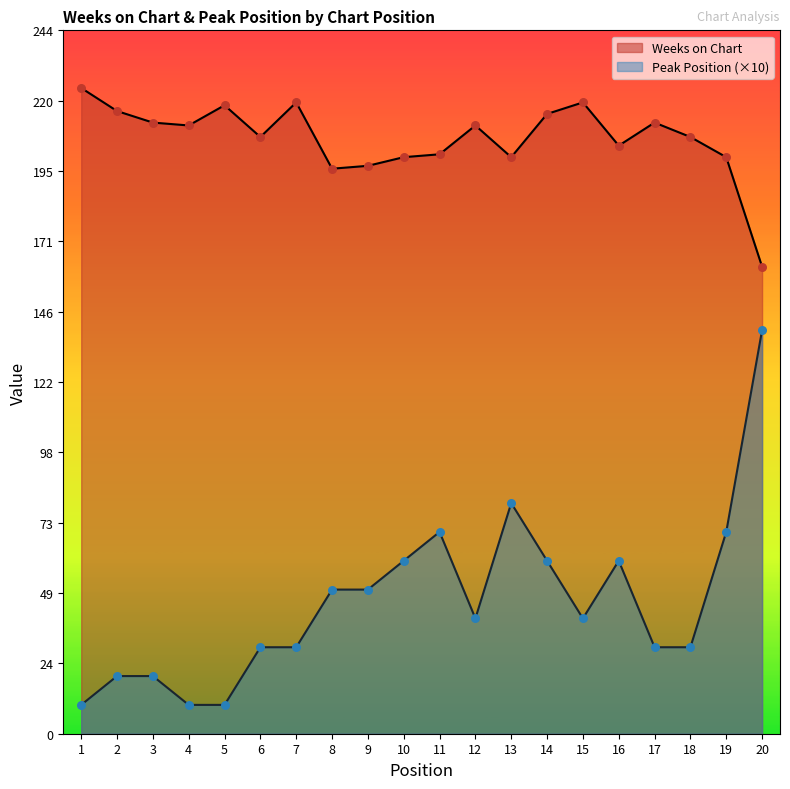

At which category is the sum across all series the highest?

20